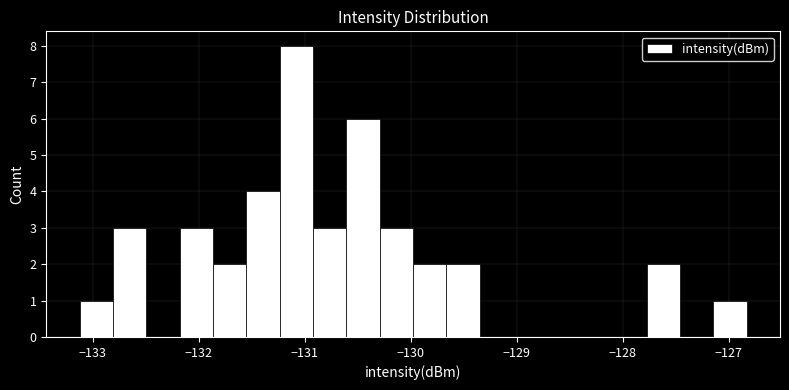

Around what value on the x-axis is the tallest bar? Give the approximate position of its centre, as read against the axis.

-131.1